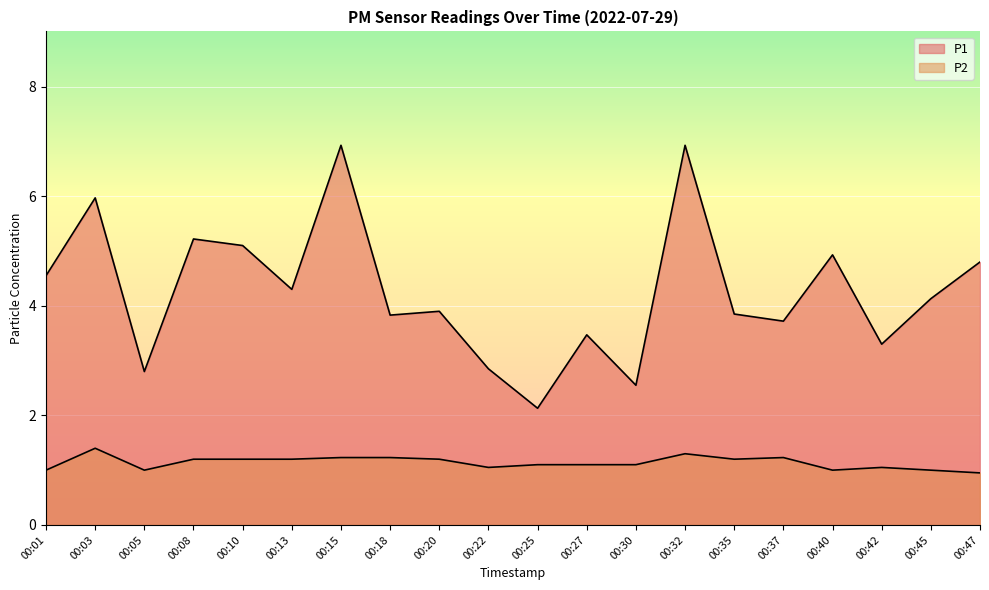

How many values in the P1 series exceed 4?

10